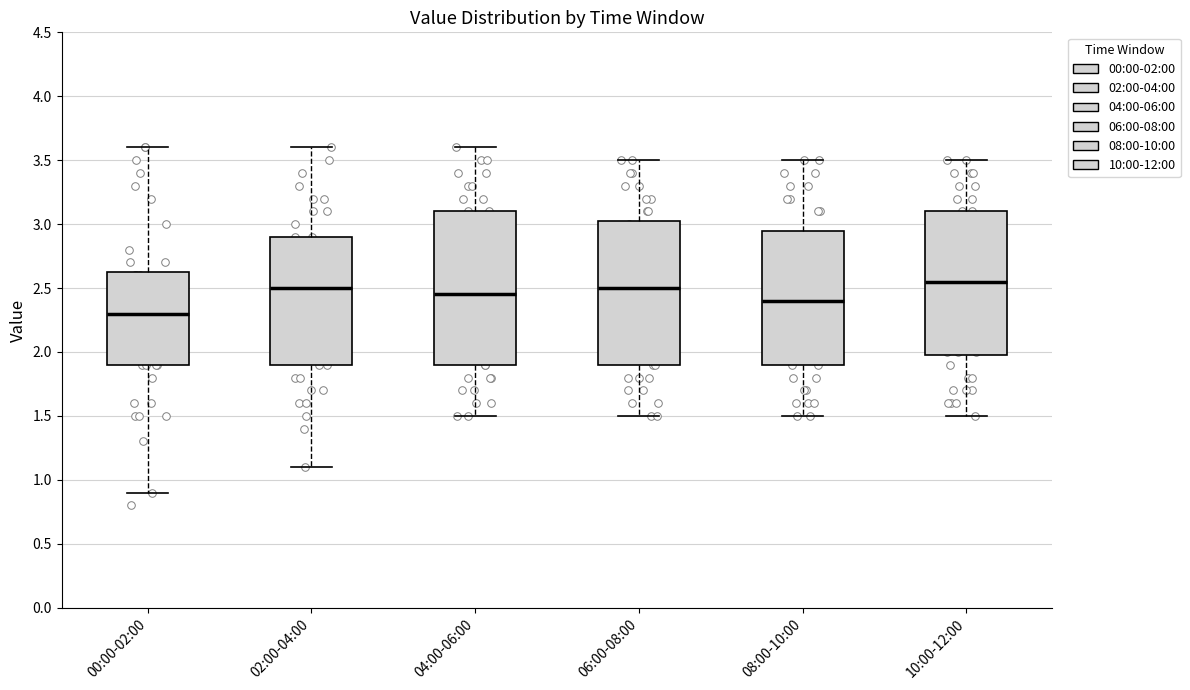

Where does the median line of the box for 08:00-10:00 sit on the y-axis? The values are not printed on the chart, so give them approximately, as read against the axis.

2.40